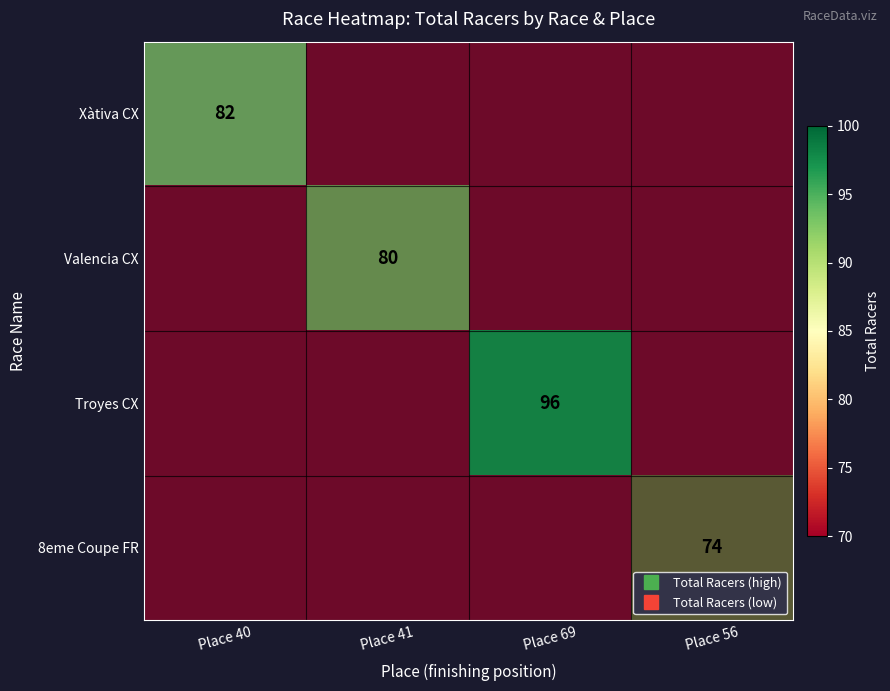

How many series are shown in this chart?

4